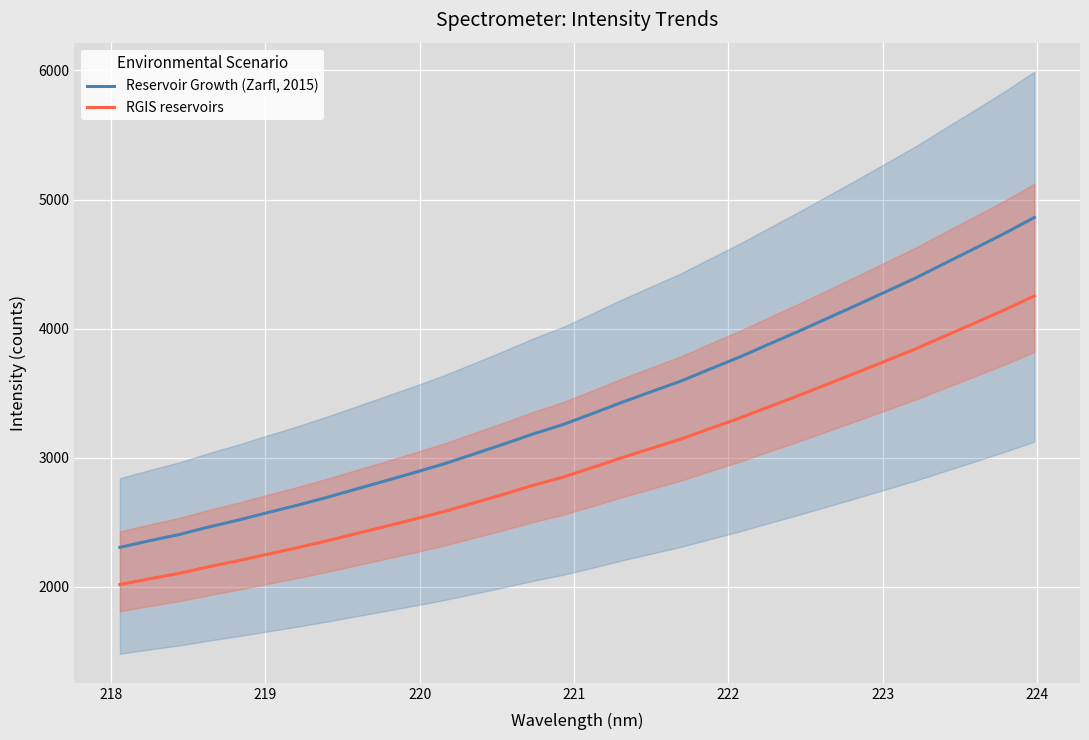

What is the maximum value for RGIS reservoirs?

4253.7